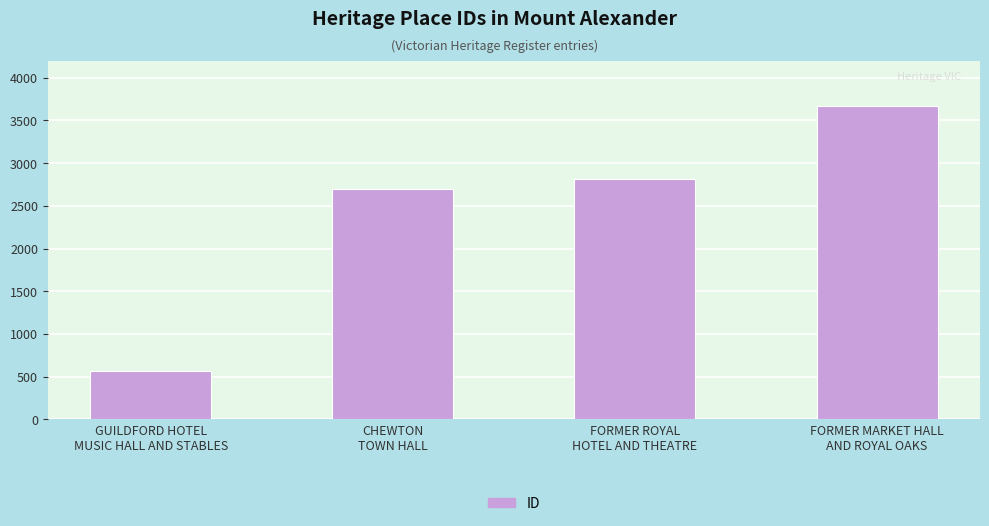

Which category has the lowest value across all series?

GUILDFORD HOTEL
MUSIC HALL AND STABLES